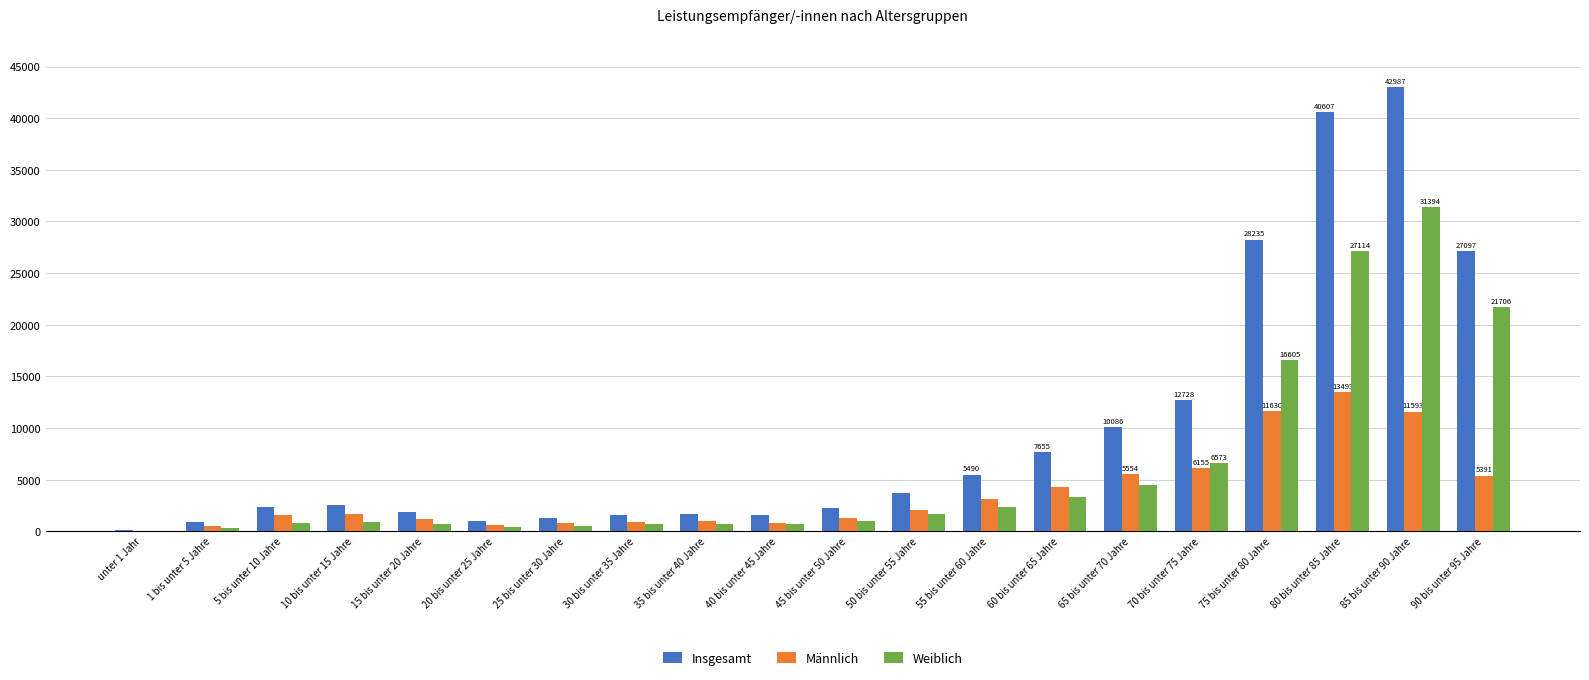

Are the bars horizontal?

No